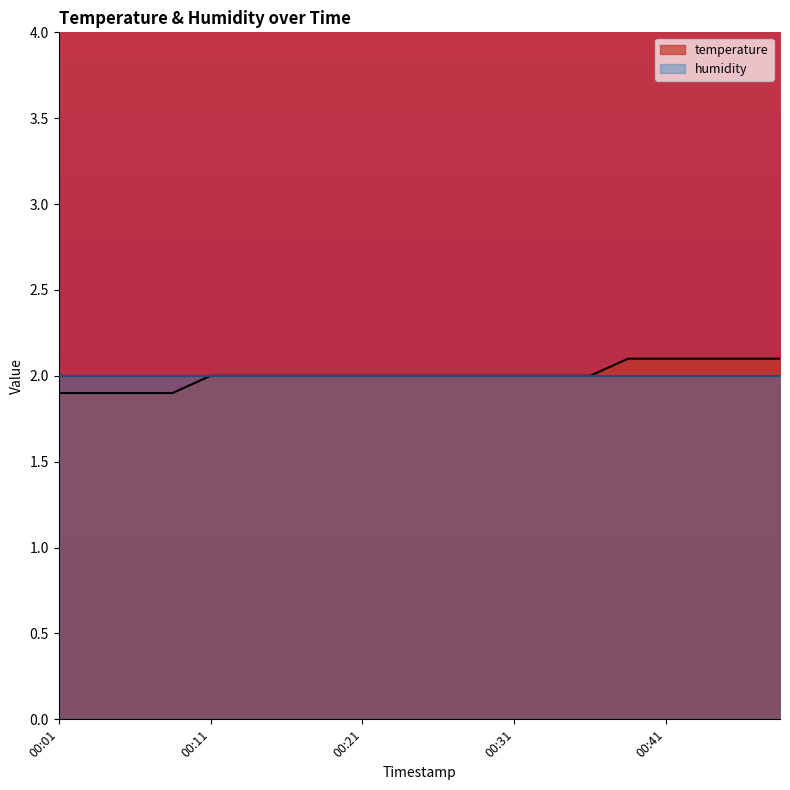

Reading right to left, what are all the values shown in this chart?

2.1	2.1	2.1	2.1	2.1	2.0	2.0	2.0	2.0	2.0	2.0	2.0	2.0	2.0	2.0	2.0	1.9	1.9	1.9	1.9